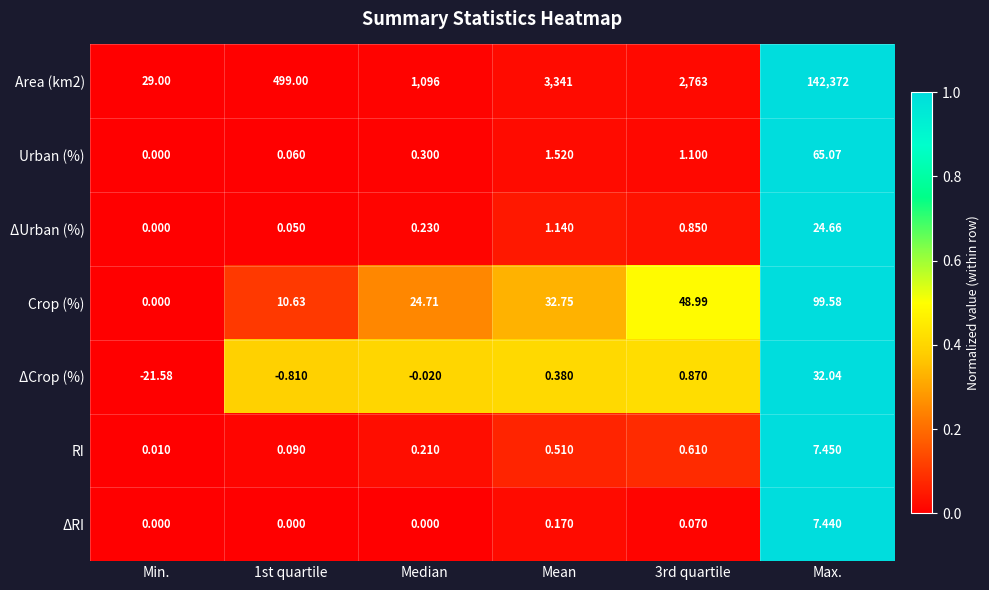

Which series has the largest total across all categories?

Area (km2)